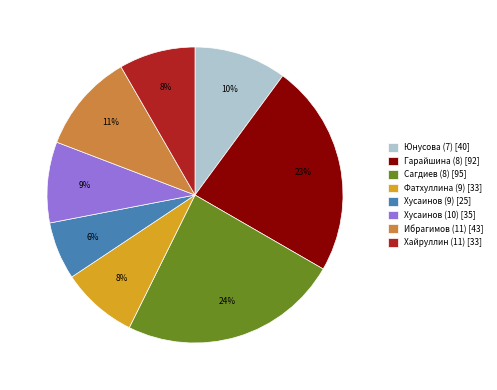

The Юнусова (7) slice represents 10% of the pie. True or false?

True